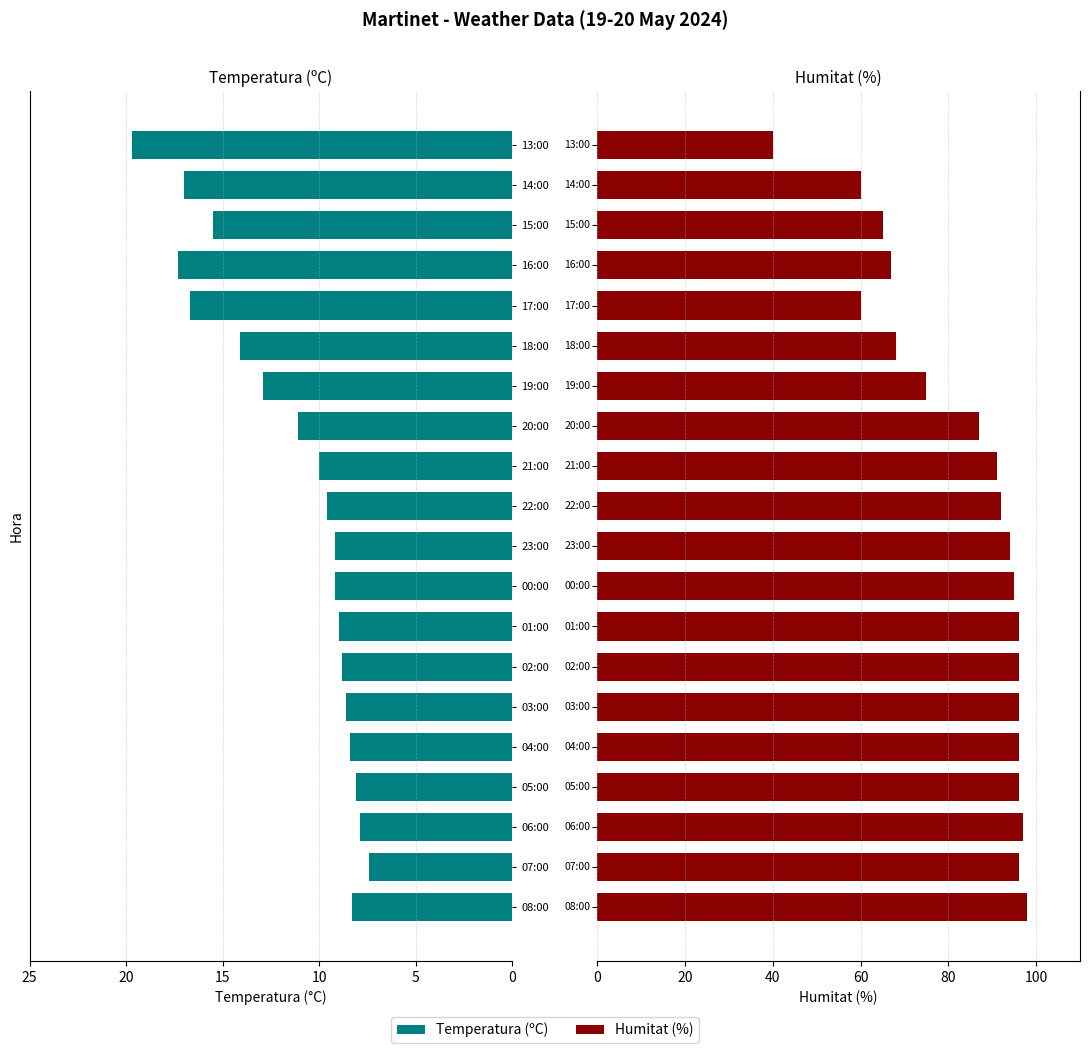

What is the difference between the second highest and minimum values in the Temperatura (ºC) series?

9.9